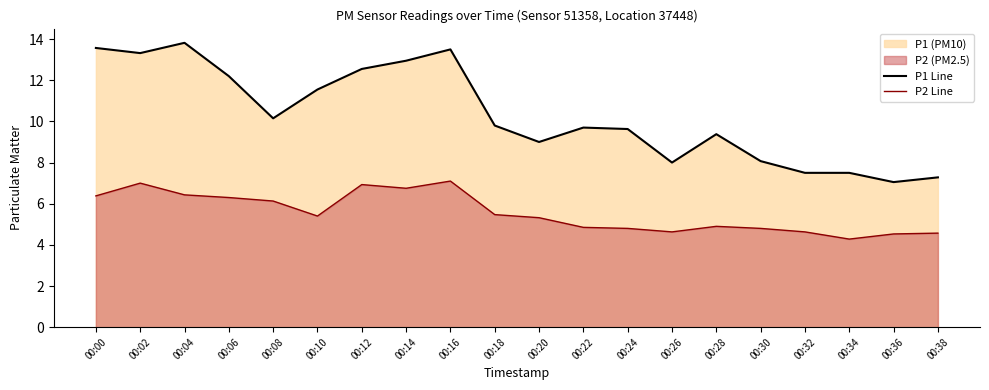

True or false: P1 Line and P2 Line cross at least once.

False